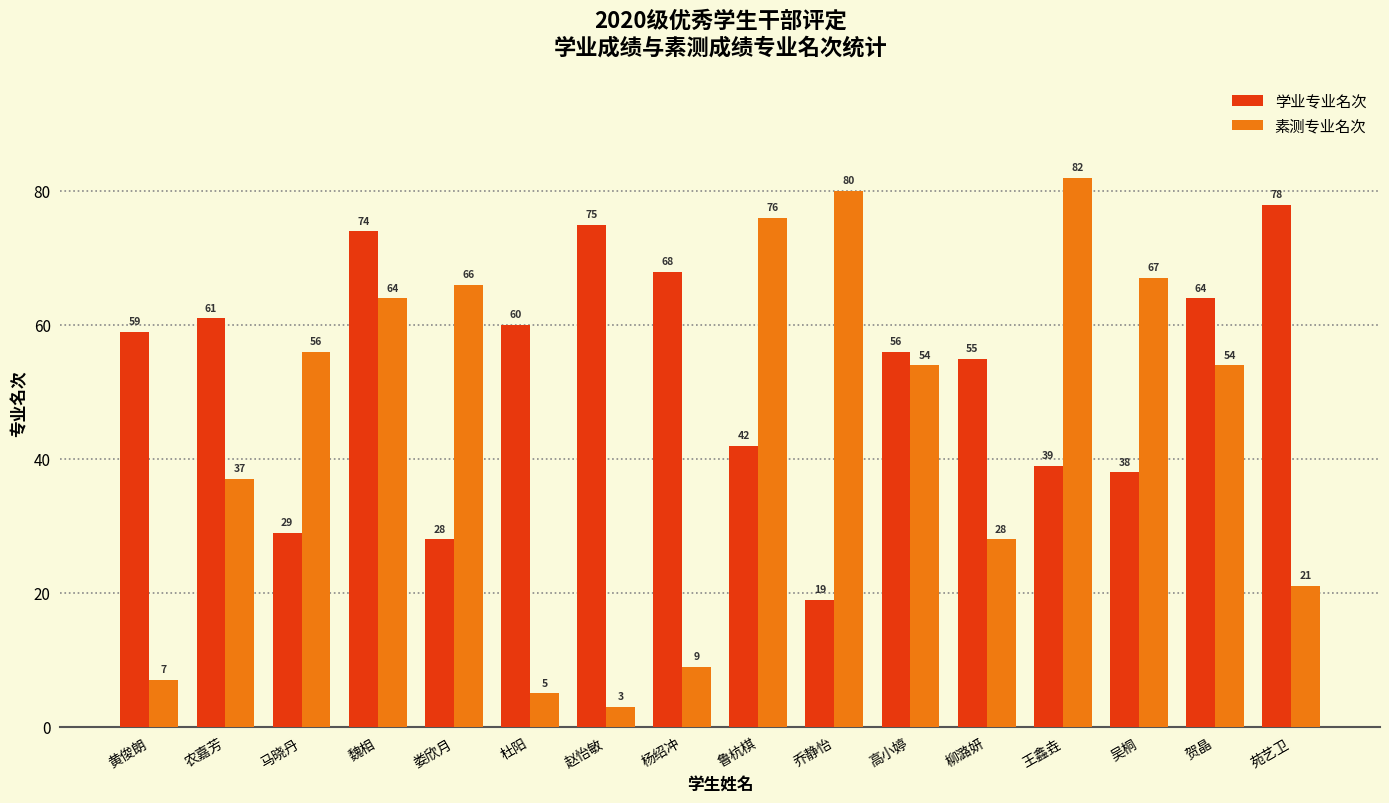

At which category is the sum across all series the highest?

魏相